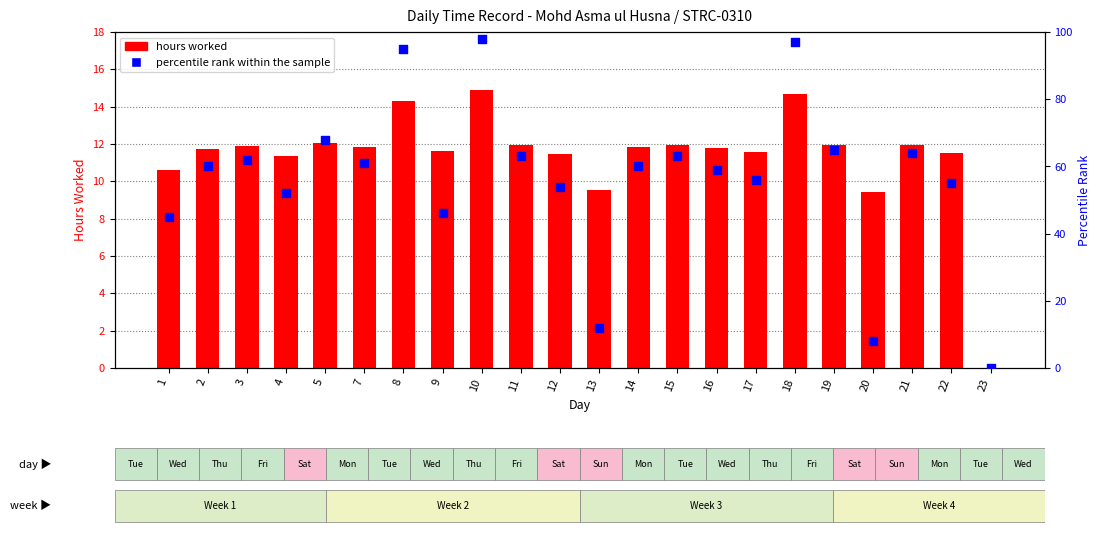

At which category is the sum across all series the highest?

10